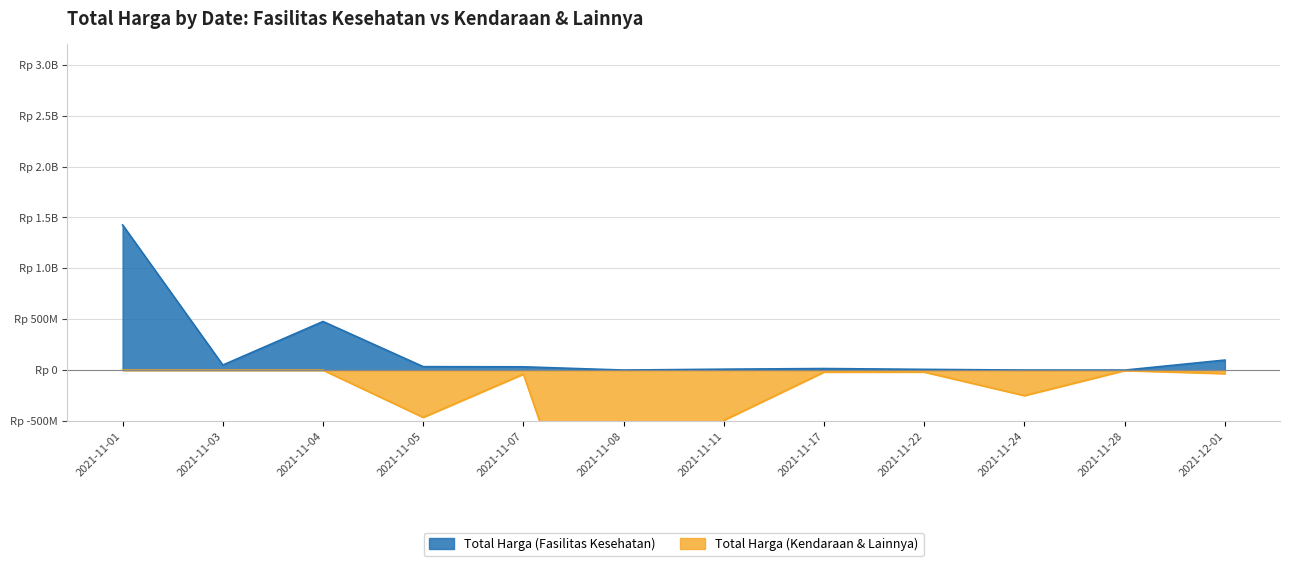

What are all the series names shown in the legend?

Total Harga (Fasilitas Kesehatan), Total Harga (Kendaraan & Lainnya)